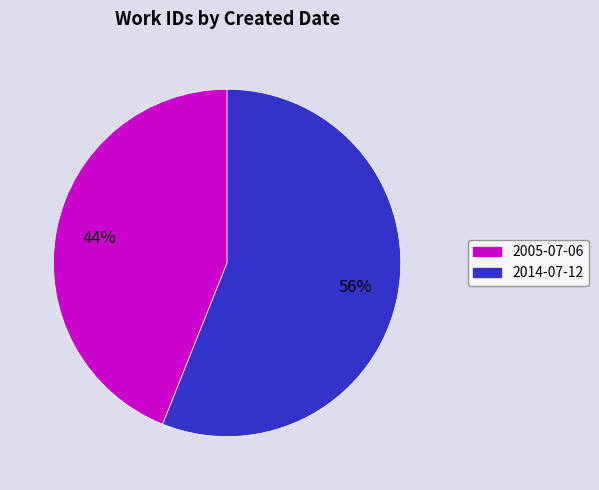

Approximately how many times larger is the value at 2005-07-06 compared to 2014-07-12?

0.8